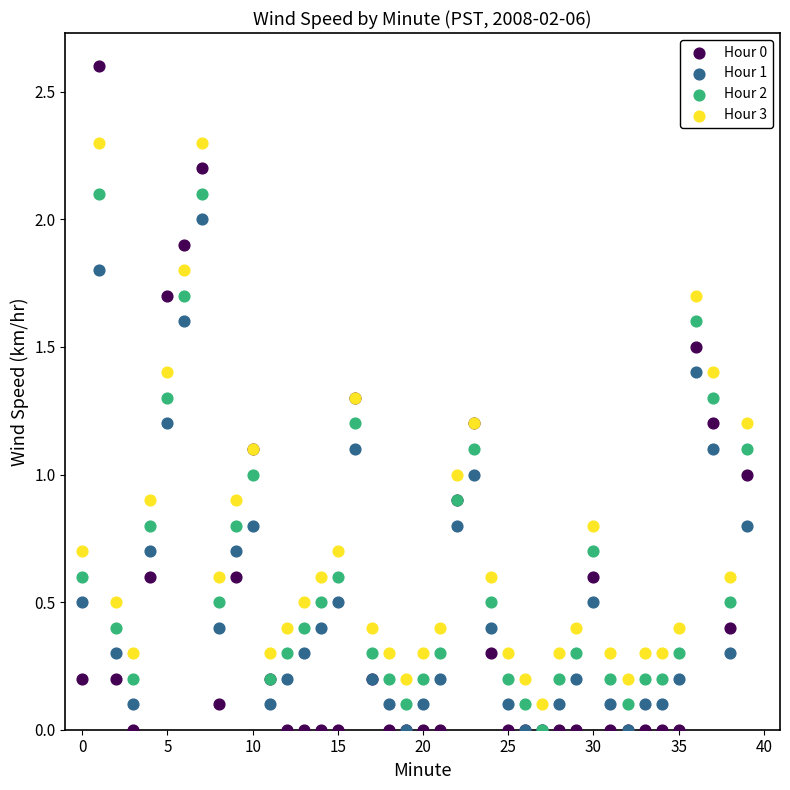

What are all the series names shown in the legend?

Hour 0, Hour 1, Hour 2, Hour 3